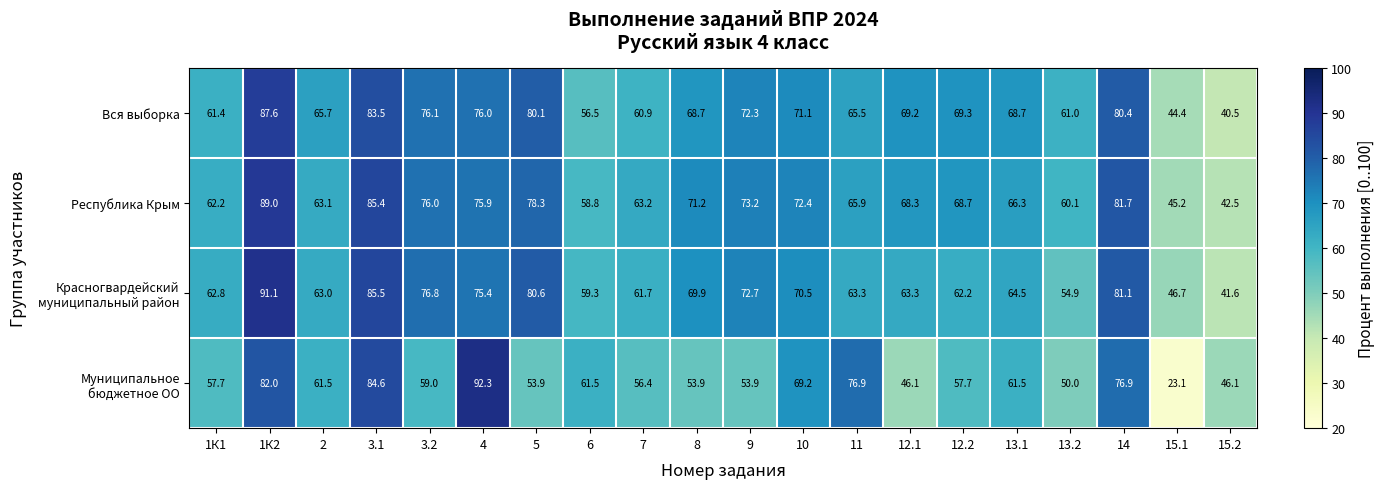

What is the minimum value shown in the chart?

23.1